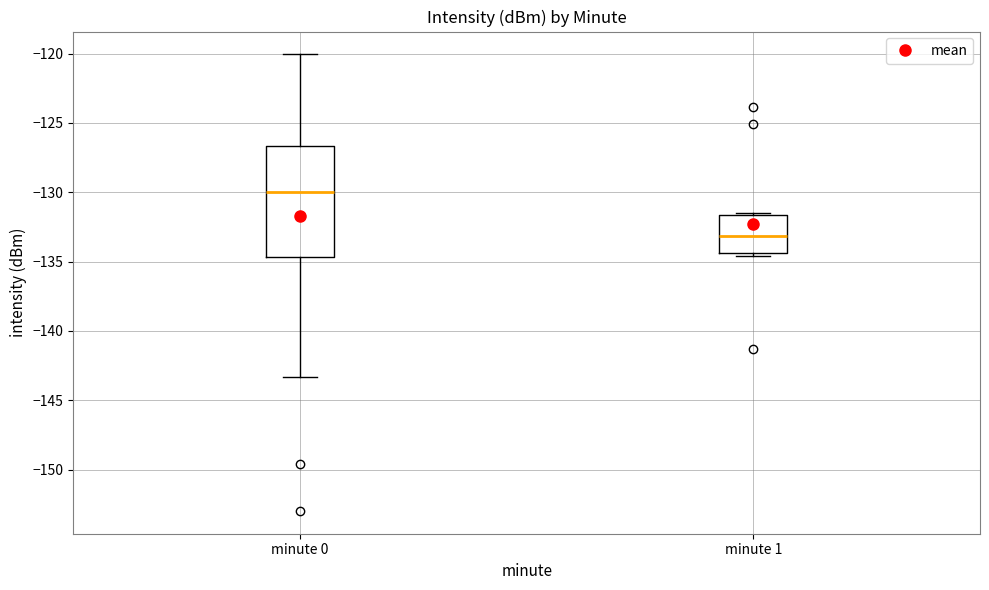

Reading left to right, transcribe this box plot: for each box, give where its median line is, the range the box spans, and where its two whiskers end, as read against the y-axis. The values are not printed on the chart, so give them approximately, as read against the axis.

minute 0: median -130.0, box -134.5 to -126.5, whiskers -143.5 to -120.0
minute 1: median -133.0, box -134.5 to -131.5, whiskers -134.5 (just below the box's lower edge) to -131.5